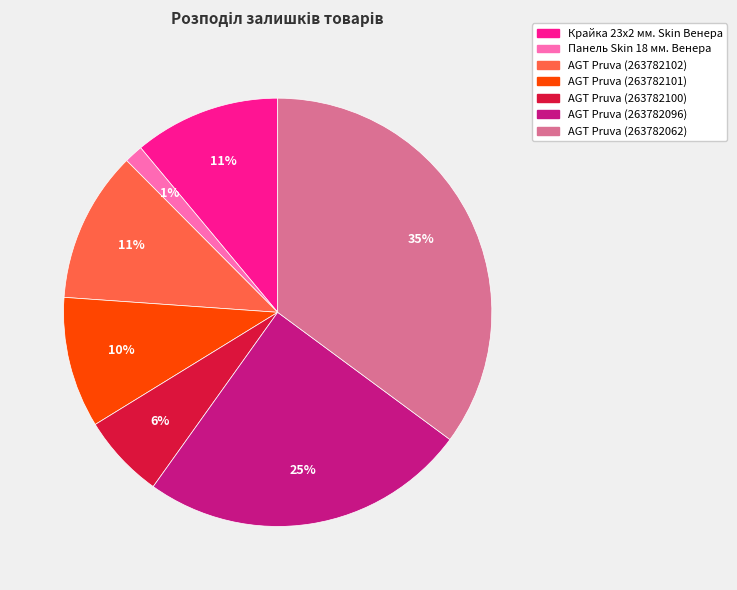

Is the sum of Крайка 23x2 мм. Skin Венера and Панель Skin 18 мм. Венера greater than half?

No